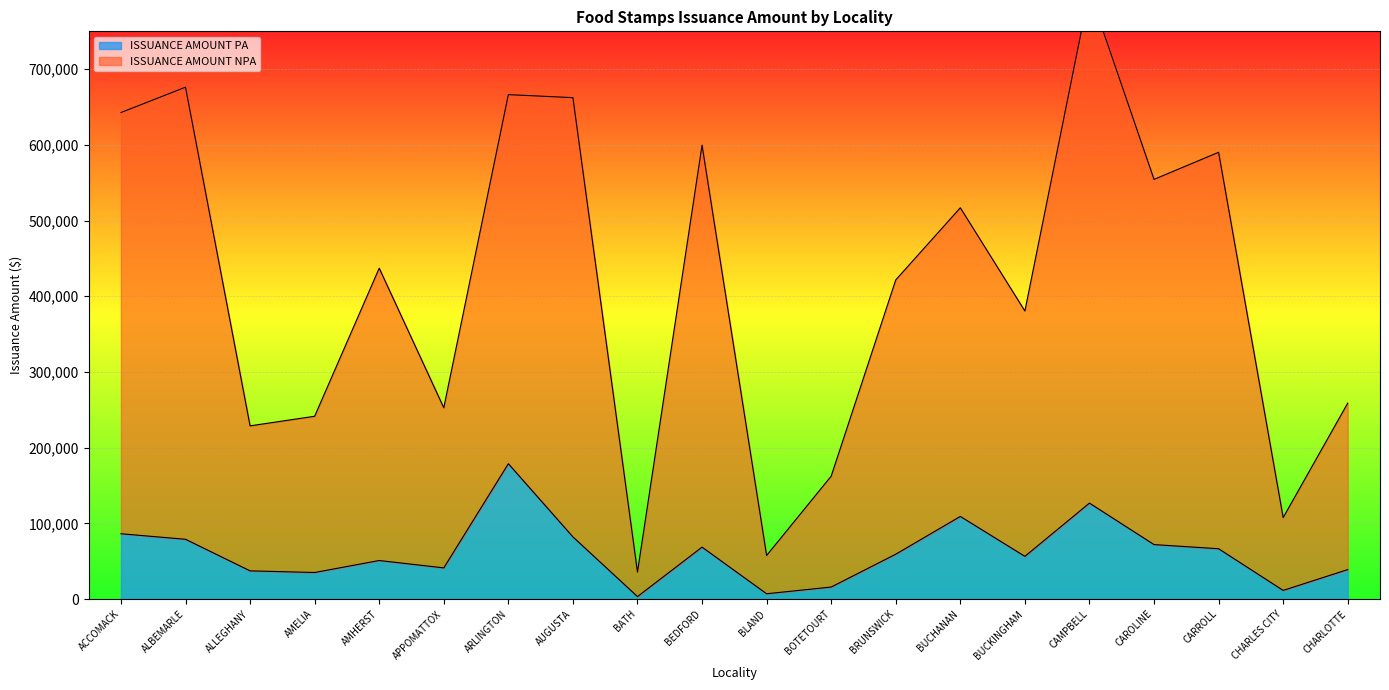

In ISSUANCE AMOUNT NPA, how many points are higher than both neighbors (excluding endpoints)?

7